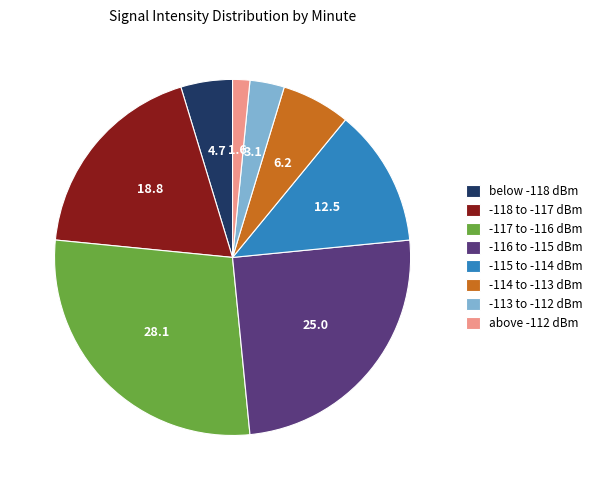

Between -113 to -112 dBm and -115 to -114 dBm, which is larger?

-115 to -114 dBm